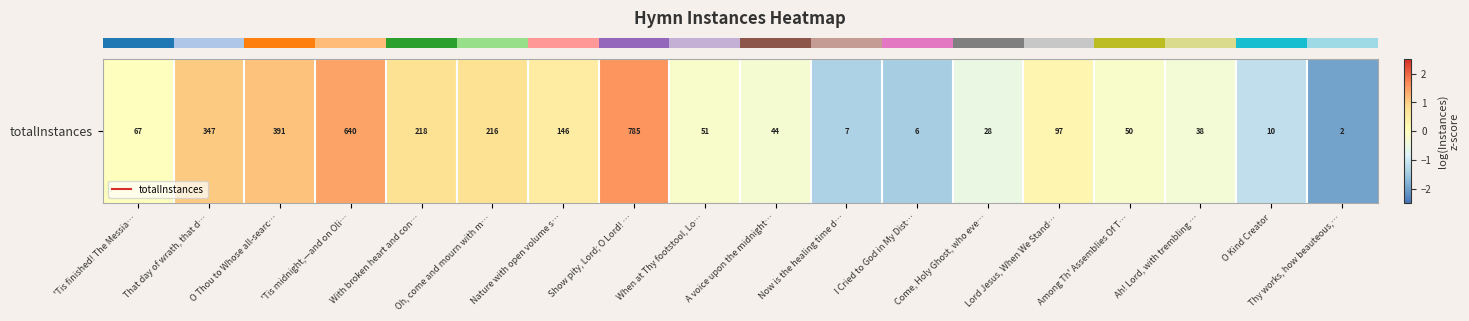

Reading right to left, what are all the values shown in this chart?

Thy works, how beauteous,…=-2.0	O Kind Creator=-1.2	Ah! Lord, with trembling …=-0.3	Among Th' Assemblies Of T…=-0.2	Lord Jesus, When We Stand…=0.2	Come, Holy Ghost, who eve…=-0.5	I Cried to God in My Dist…=-1.4	Now is the healing time d…=-1.4	A voice upon the midnight…=-0.3	When at Thy footstool, Lo…=-0.2	Show pity, Lord; O Lord! …=1.6	Nature with open volume s…=0.5	Oh, come and mourn with m…=0.7	With broken heart and con…=0.8	'Tis midnight,—and on Oli…=1.4	O Thou to Whose all-searc…=1.1	That day of wrath, that d…=1.0	'Tis finished! The Messia…=0.0